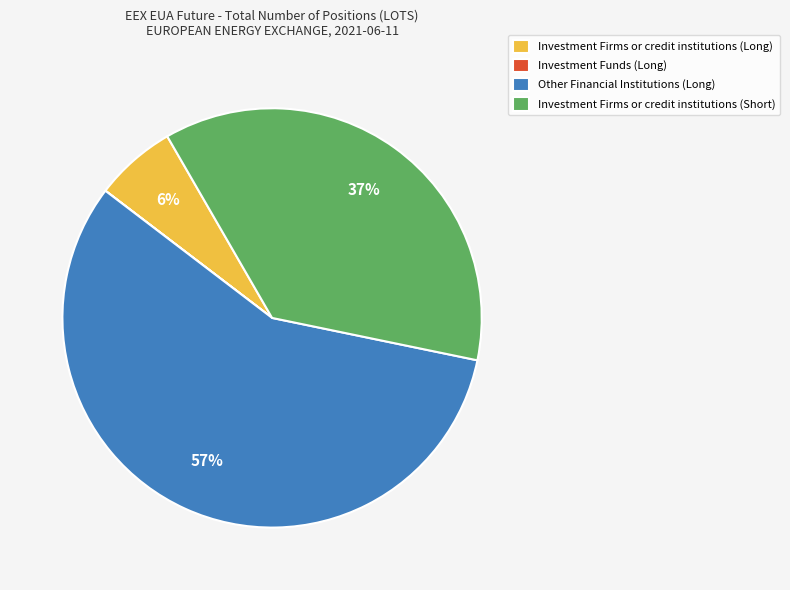

To the nearest percent, what is the difference between the largest and smallest slice percentages?

57%